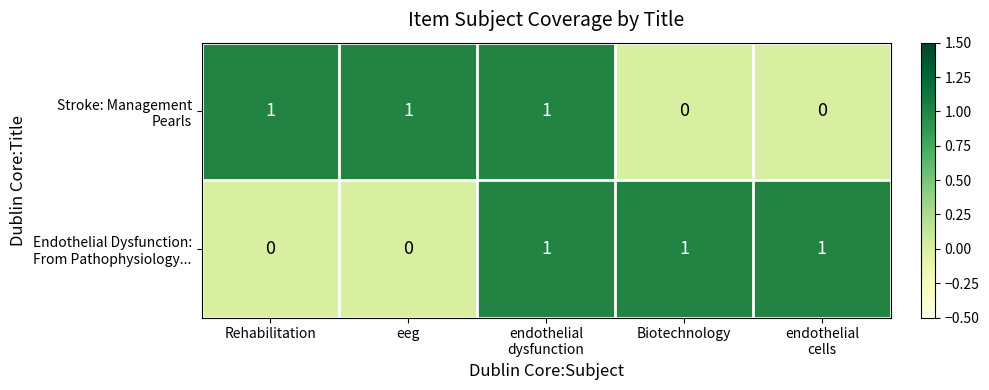

At how many categories does at least one series exceed 0?

5